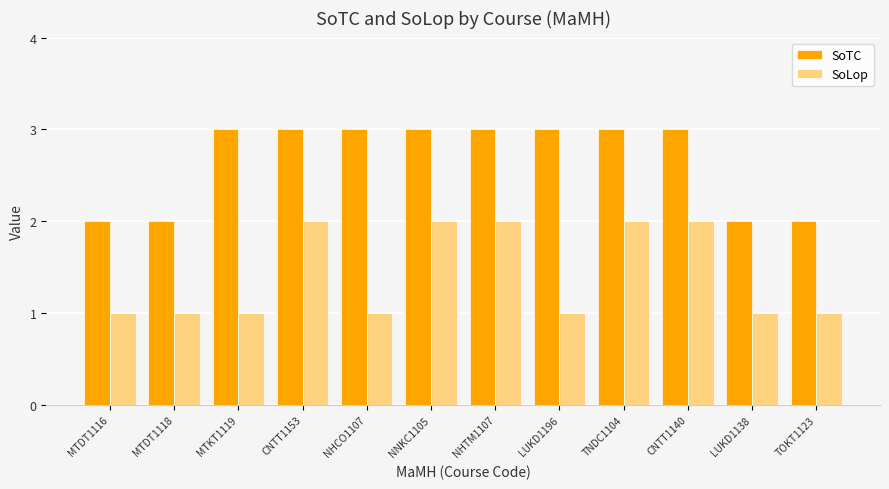

What is the sum of the SoTC values at MTKT1119 and NNKC1105?

6